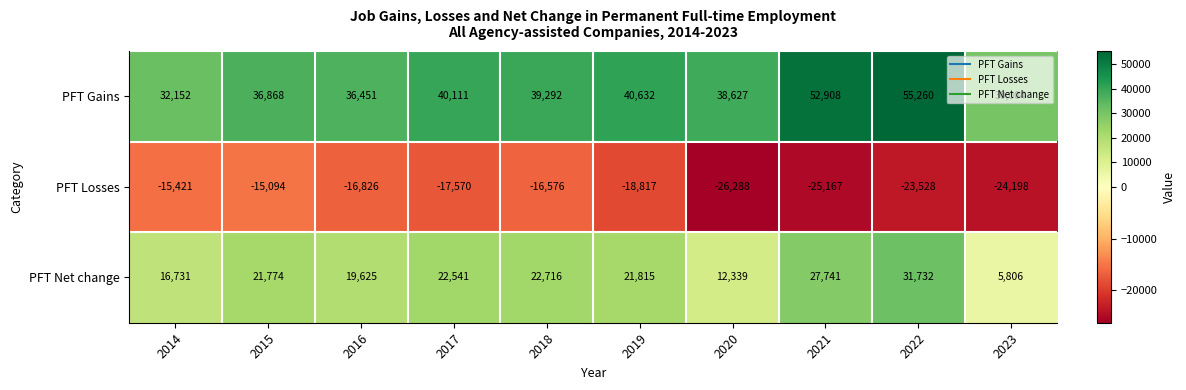

The PFT Gains series shows 18446 at 2018. True or false?

False